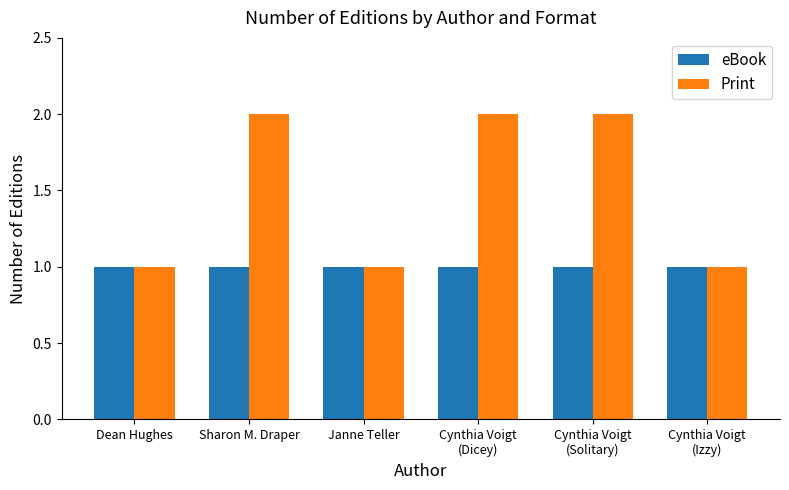

List the series in order of their peak value, lowest first.

eBook, Print